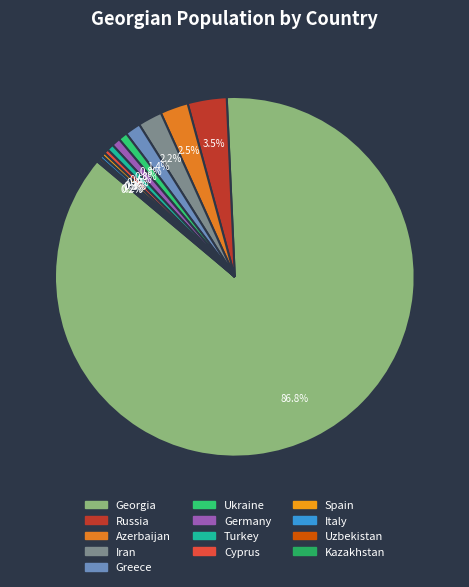

What portion of the pie excludes Greece?

98.6%